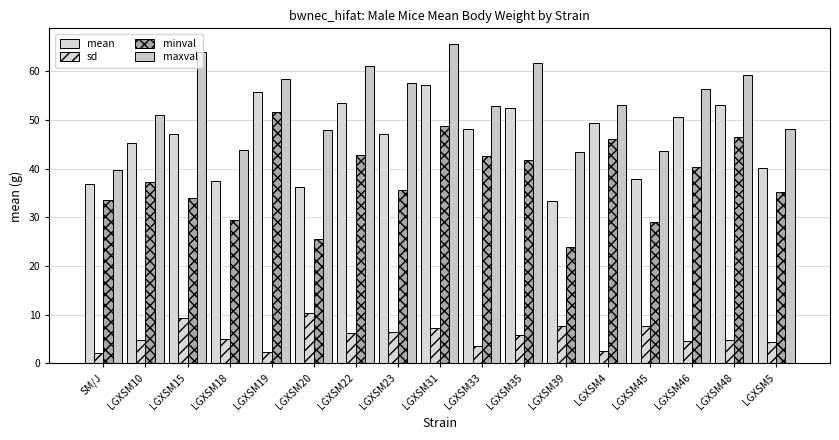

What is the difference between the second highest and minimum values in the mean series?

22.3